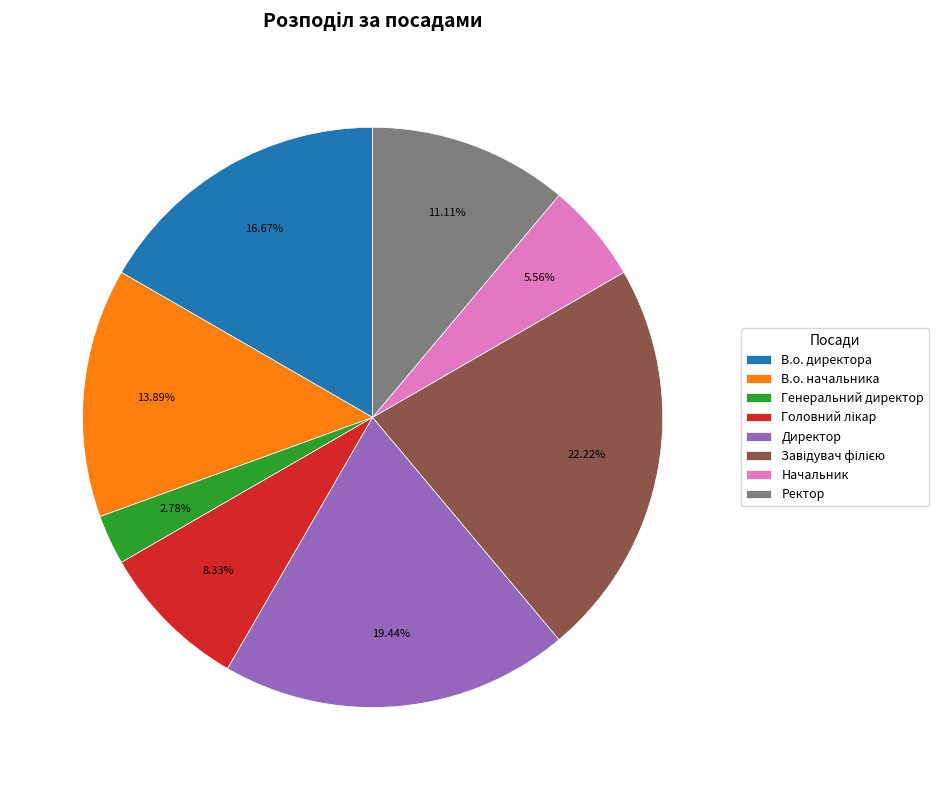

Does Директор account for over 50% of the chart?

No